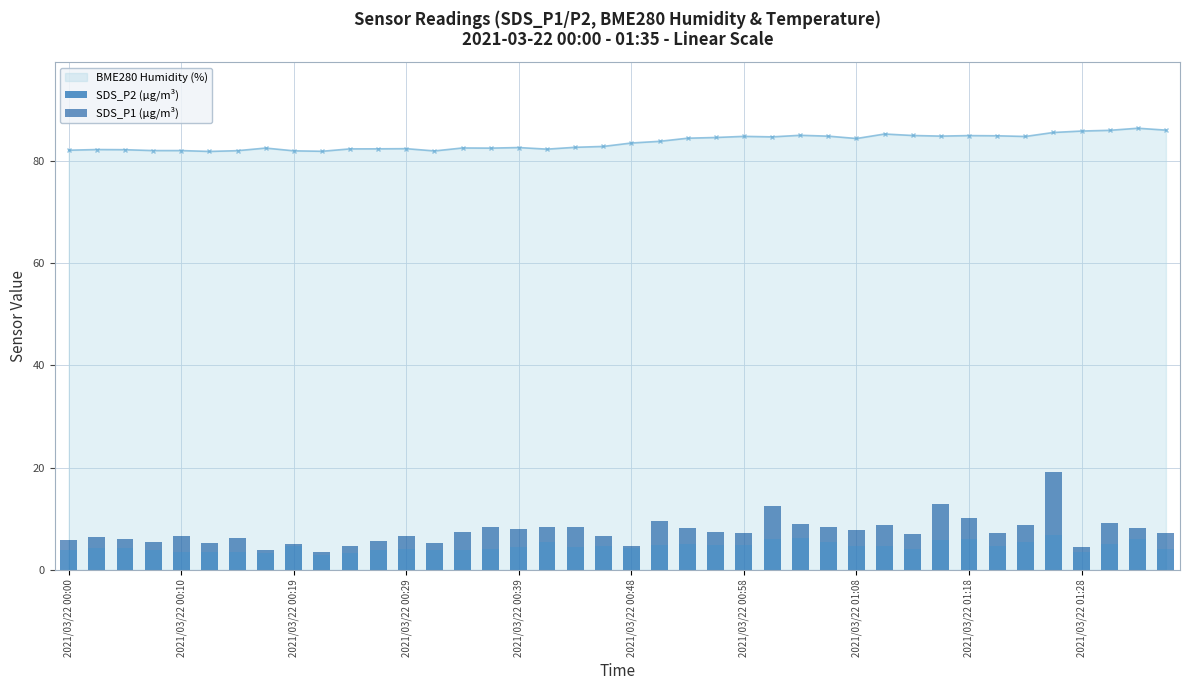

Are the bars horizontal?

No